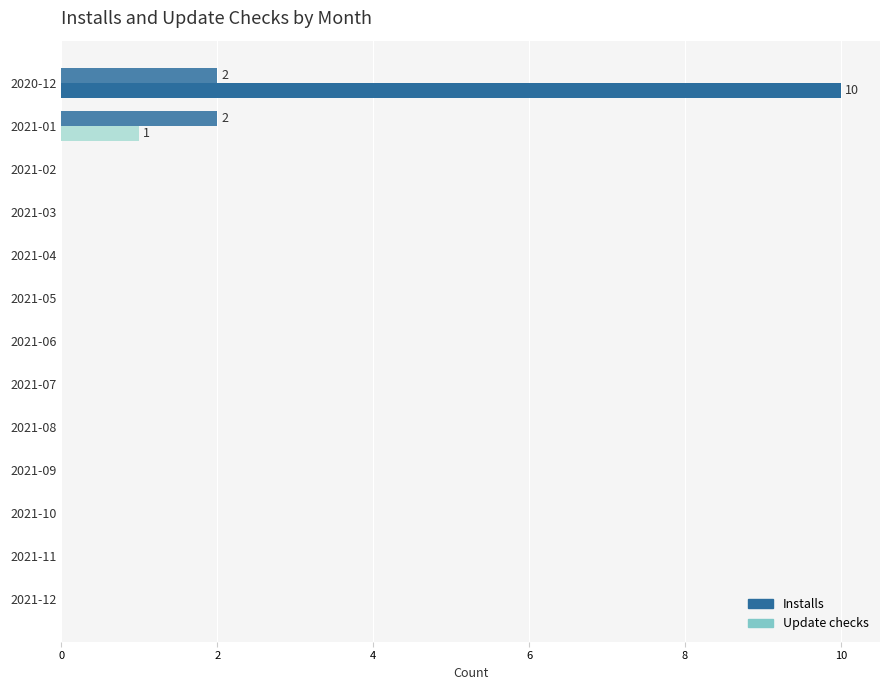

List the series in order of their peak value, lowest first.

Update checks, Installs